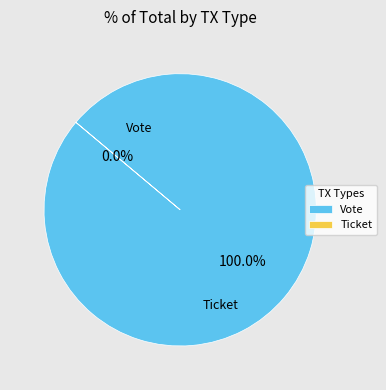

Do Ticket and Vote together represent more than half of the pie?

Yes